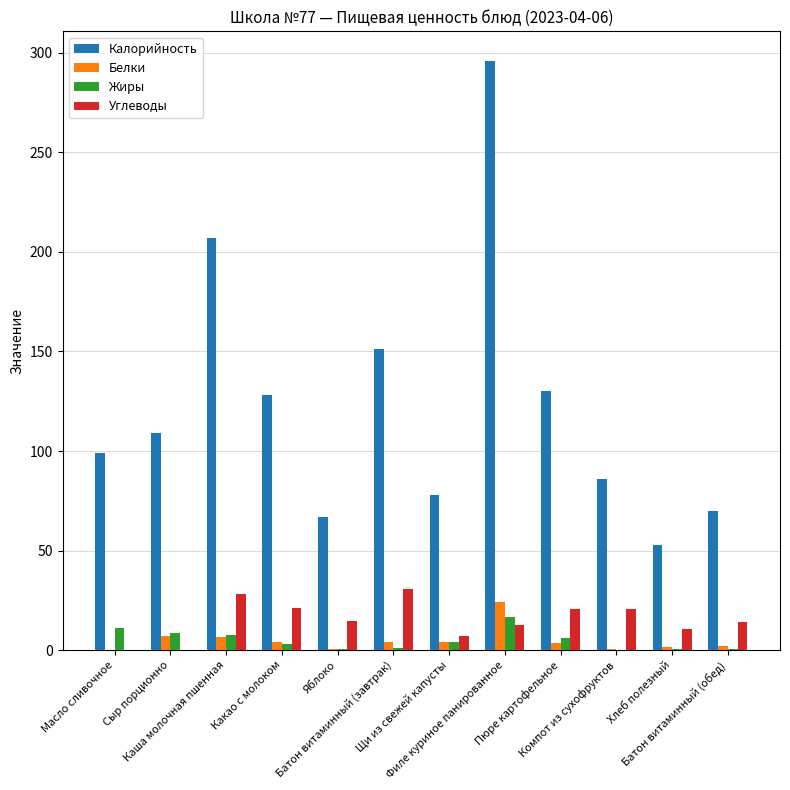

Are the bars horizontal?

No